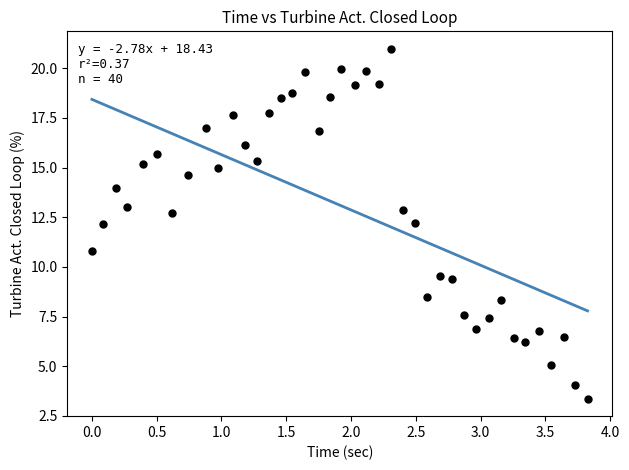

What is the range of X values (max minus min)?

3.8